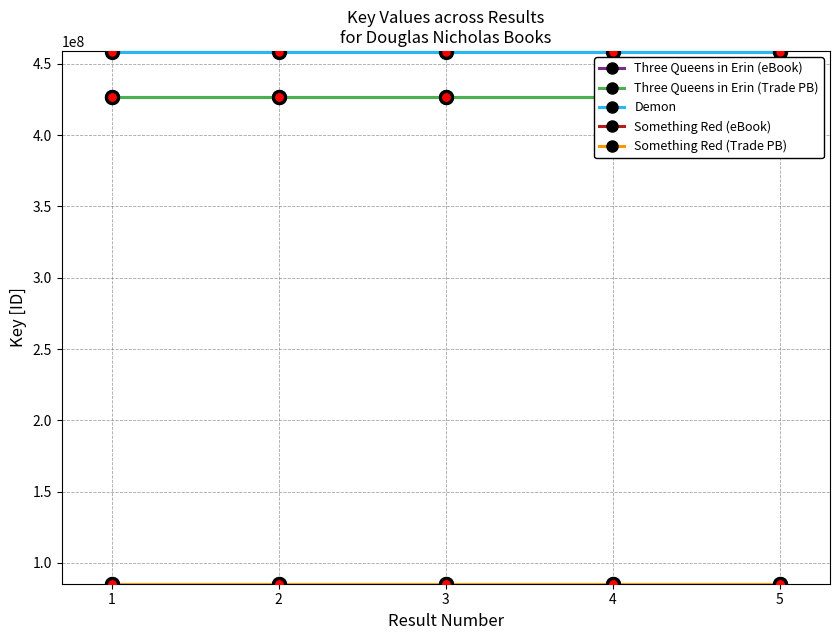

The value of Three Queens in Erin (eBook) at 4 is 426814453. True or false?

True